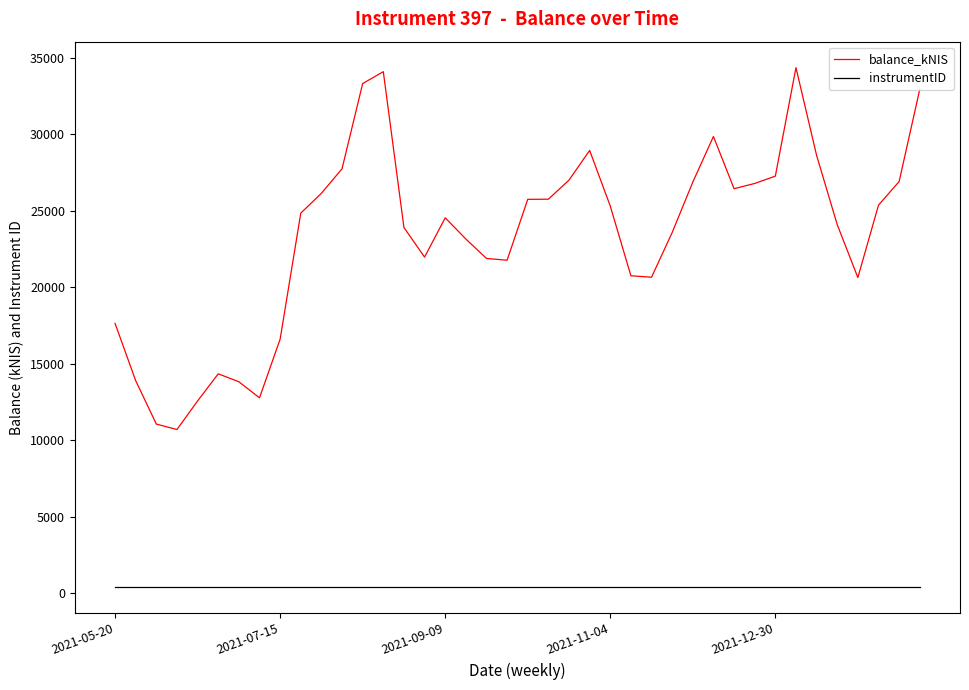

What is the greatest value displayed?

34349.6